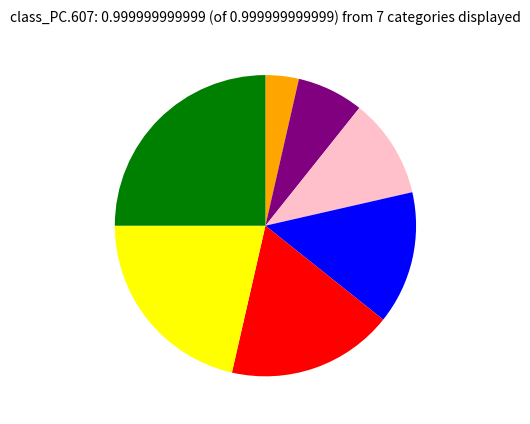

Is there any slice that represents more than half of the pie?

No